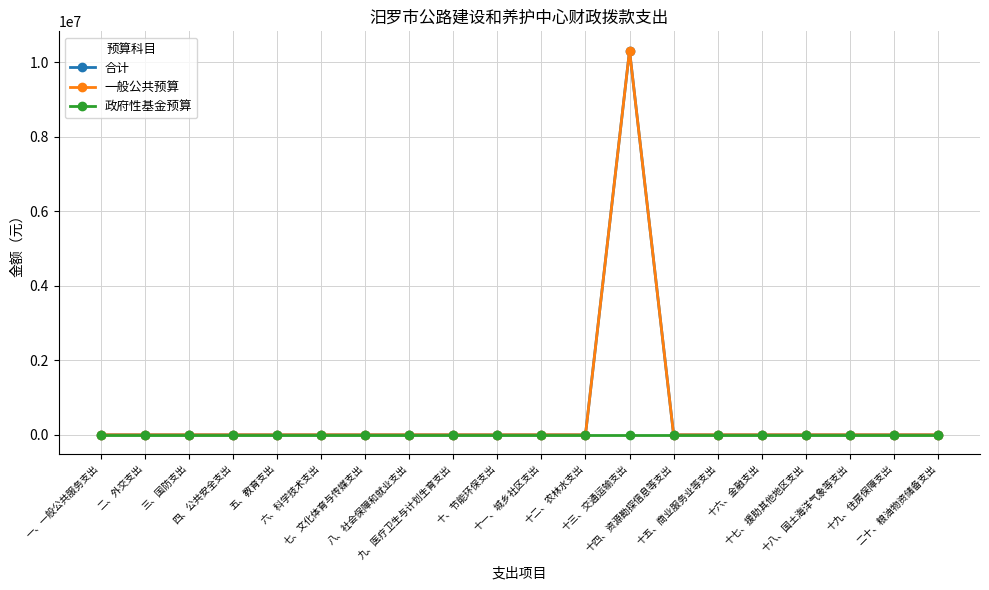

Reading right to left, extract all data points from this chart.

合计: 二十、粮油物资储备支出=0.0	十九、住房保障支出=0.0	十八、国土海洋气象等支出=0.0	十七、援助其他地区支出=0.0	十六、金融支出=0.0	十五、商业服务业等支出=0.0	十四、资源勘探信息等支出=0.0	十三、交通运输支出=10311674.3	十二、农林水支出=0.0	十一、城乡社区支出=0.0	十、节能环保支出=0.0	九、医疗卫生与计划生育支出=0.0	八、社会保障和就业支出=0.0	七、文化体育与传媒支出=0.0	六、科学技术支出=0.0	五、教育支出=0.0	四、公共安全支出=0.0	三、国防支出=0.0	二、外交支出=0.0	一、一般公共服务支出=0.0
一般公共预算: 二十、粮油物资储备支出=0.0	十九、住房保障支出=0.0	十八、国土海洋气象等支出=0.0	十七、援助其他地区支出=0.0	十六、金融支出=0.0	十五、商业服务业等支出=0.0	十四、资源勘探信息等支出=0.0	十三、交通运输支出=10311674.3	十二、农林水支出=0.0	十一、城乡社区支出=0.0	十、节能环保支出=0.0	九、医疗卫生与计划生育支出=0.0	八、社会保障和就业支出=0.0	七、文化体育与传媒支出=0.0	六、科学技术支出=0.0	五、教育支出=0.0	四、公共安全支出=0.0	三、国防支出=0.0	二、外交支出=0.0	一、一般公共服务支出=0.0
政府性基金预算: 二十、粮油物资储备支出=0.0	十九、住房保障支出=0.0	十八、国土海洋气象等支出=0.0	十七、援助其他地区支出=0.0	十六、金融支出=0.0	十五、商业服务业等支出=0.0	十四、资源勘探信息等支出=0.0	十三、交通运输支出=0.0	十二、农林水支出=0.0	十一、城乡社区支出=0.0	十、节能环保支出=0.0	九、医疗卫生与计划生育支出=0.0	八、社会保障和就业支出=0.0	七、文化体育与传媒支出=0.0	六、科学技术支出=0.0	五、教育支出=0.0	四、公共安全支出=0.0	三、国防支出=0.0	二、外交支出=0.0	一、一般公共服务支出=0.0